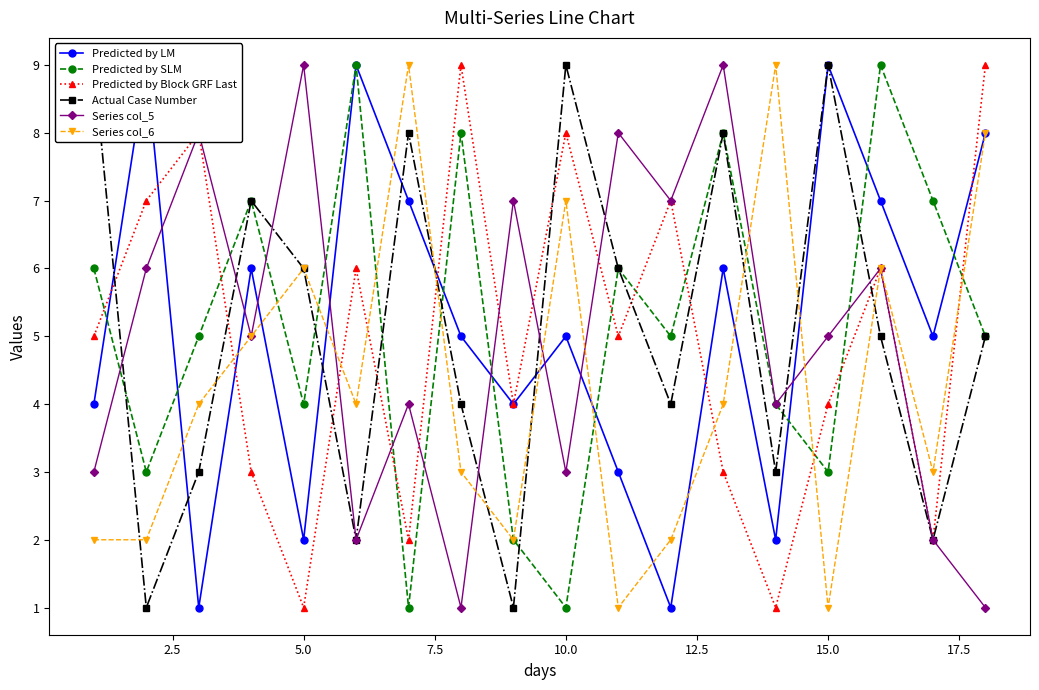

What are all the series names shown in the legend?

Predicted by LM, Predicted by SLM, Predicted by Block GRF Last, Actual Case Number, Series col_5, Series col_6